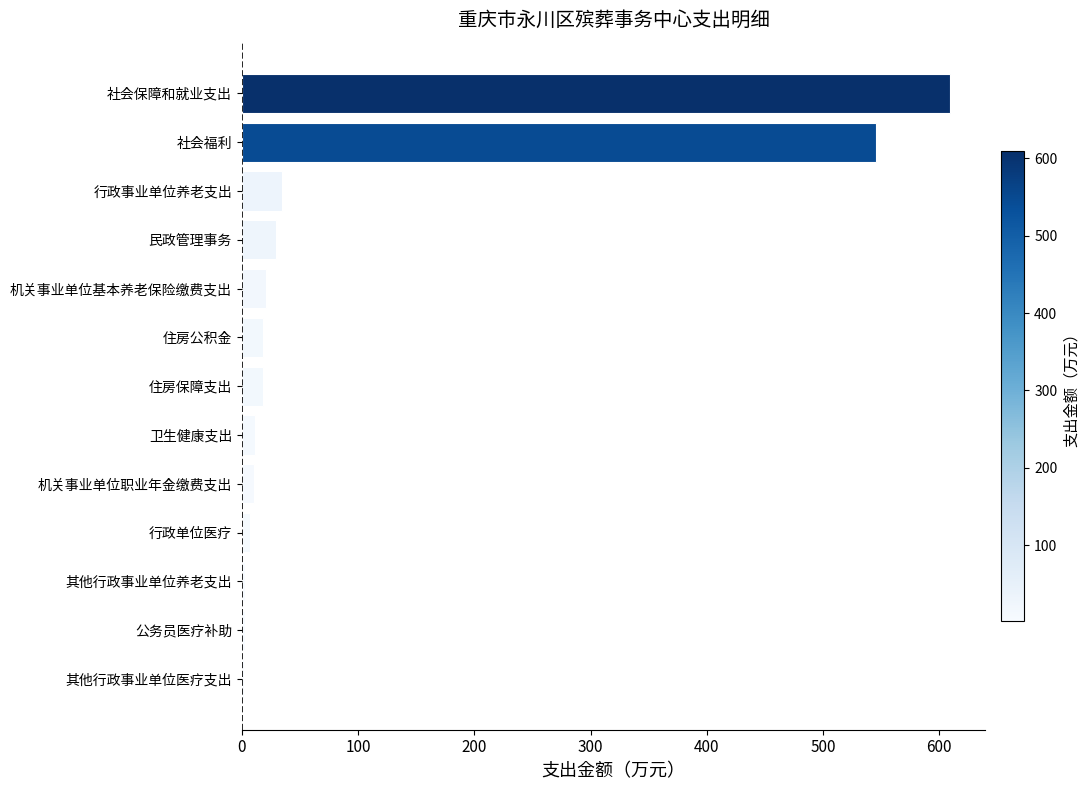

What is the minimum value shown in the chart?

2.0